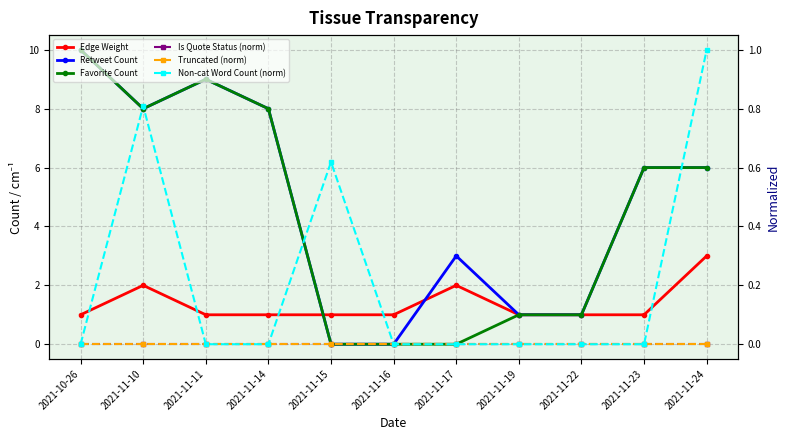

Which series has the largest total across all categories?

Retweet Count